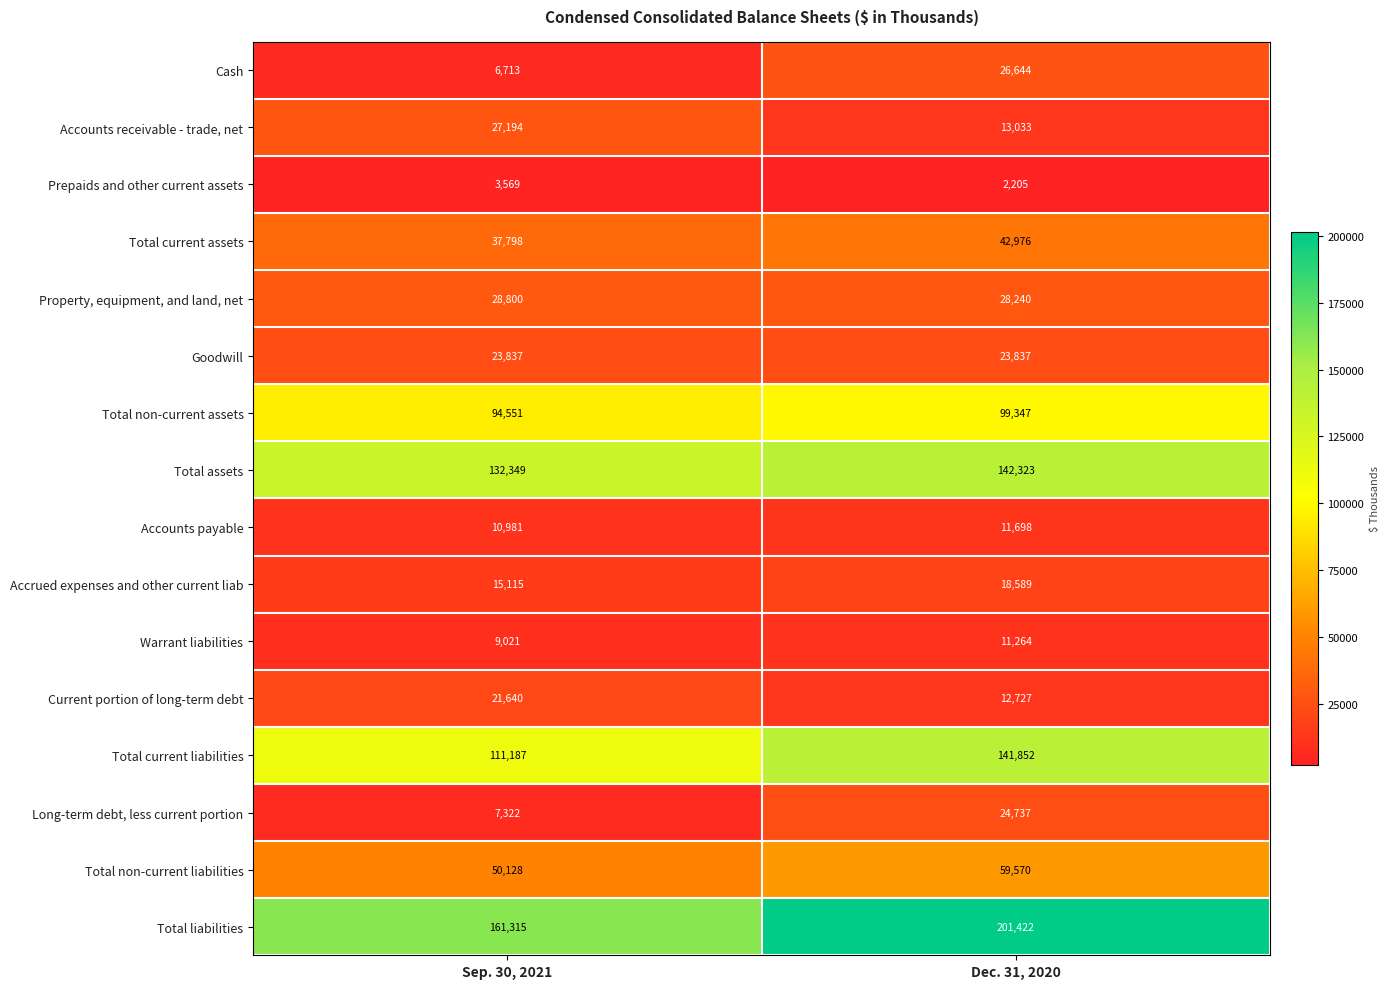

At which category is the sum across all series the highest?

Dec. 31, 2020